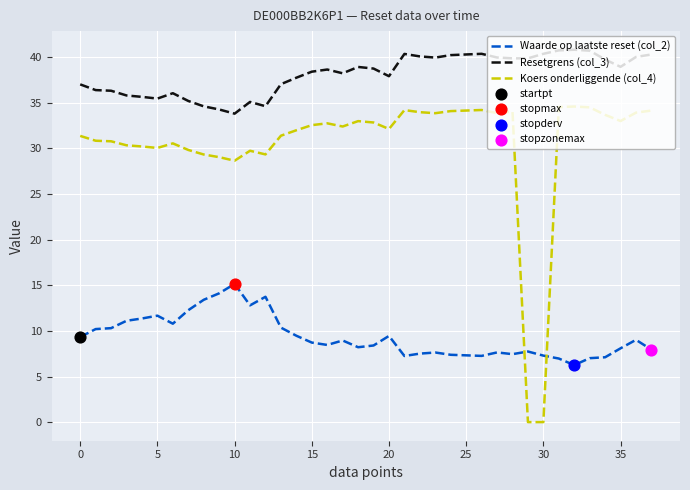

What is the maximum value shown in the chart?

40.8